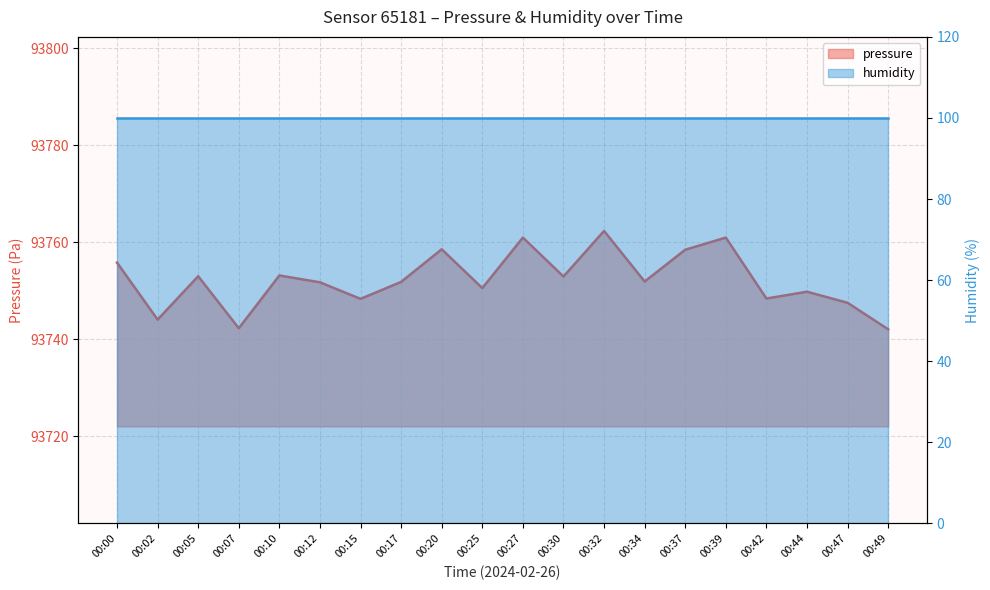

What is the minimum value for pressure?

93742.1